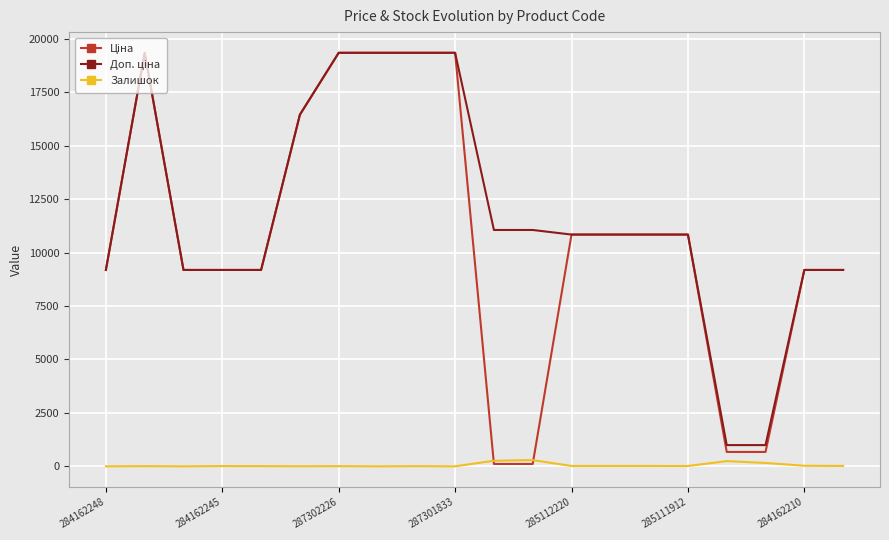

At how many categories does at least one series exceed 16527?

5